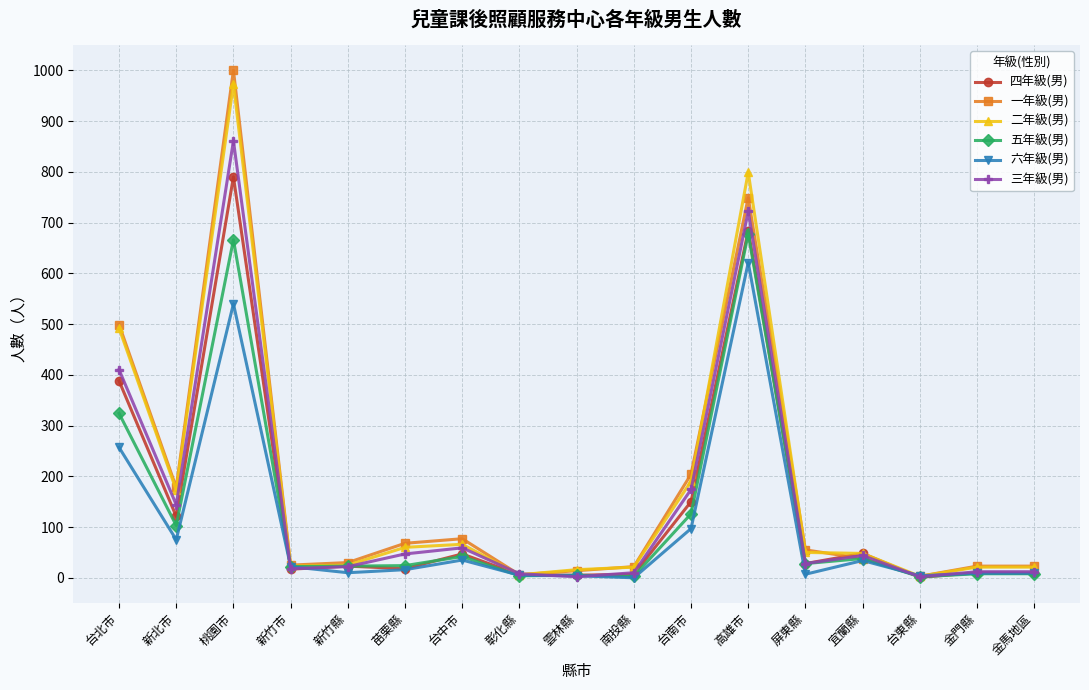

Where do 四年級(男) and 六年級(男) first cross each other?

桃園市 and 新竹市